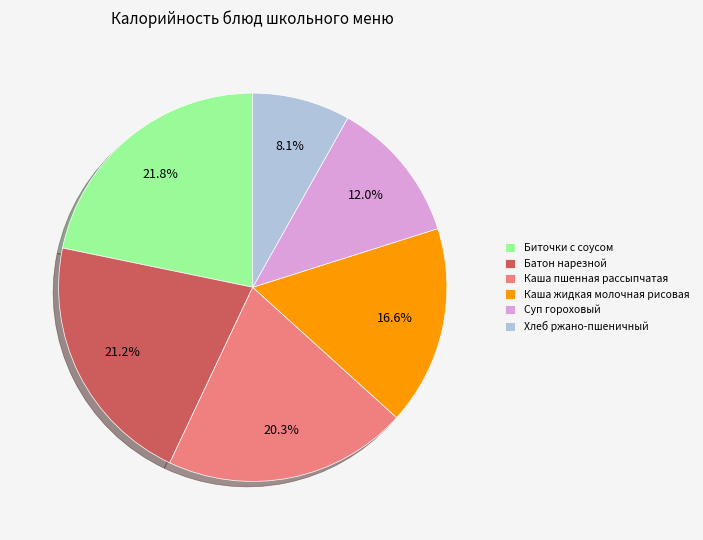

To the nearest percent, what is the combined percentage of Каша жидкая молочная рисовая and Биточки с соусом?

38%